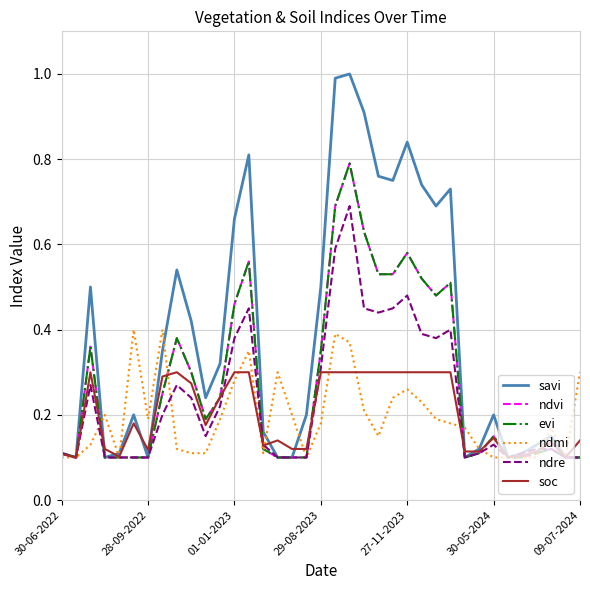

Is this an area chart (filled region under the line)?

No